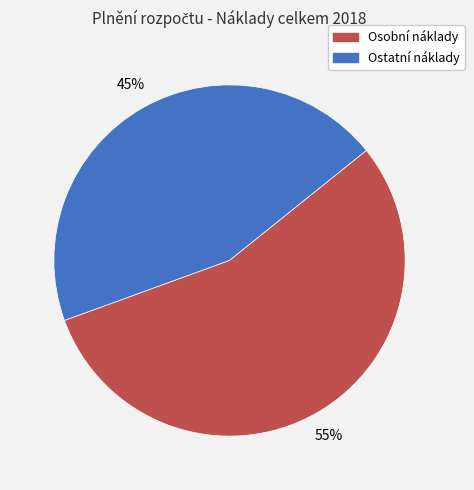

Is there a majority slice in this chart?

Yes